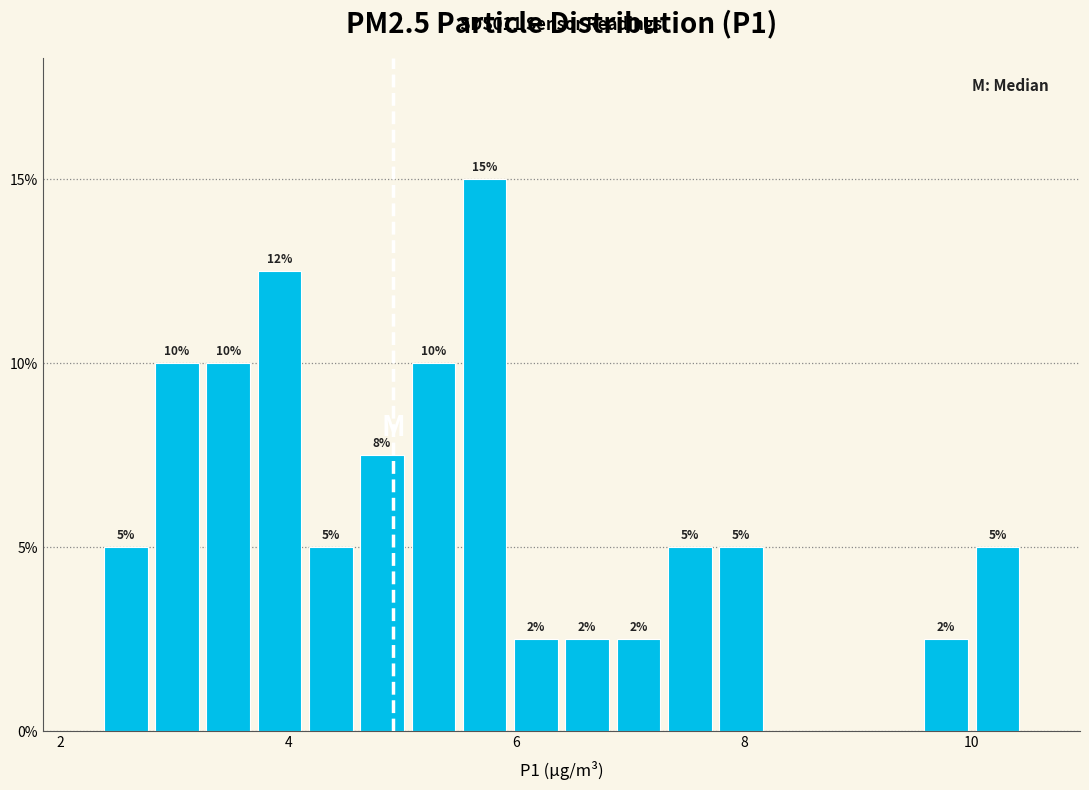

Read against the x-axis, roughly where is the centre of the tallest bar?

5.8